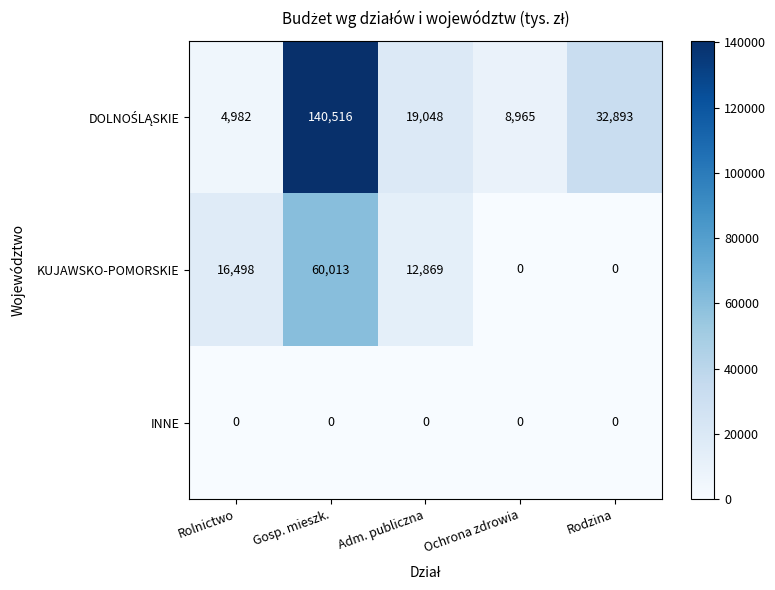

What is the spread (max minus min) of values at Adm. publiczna?

19048